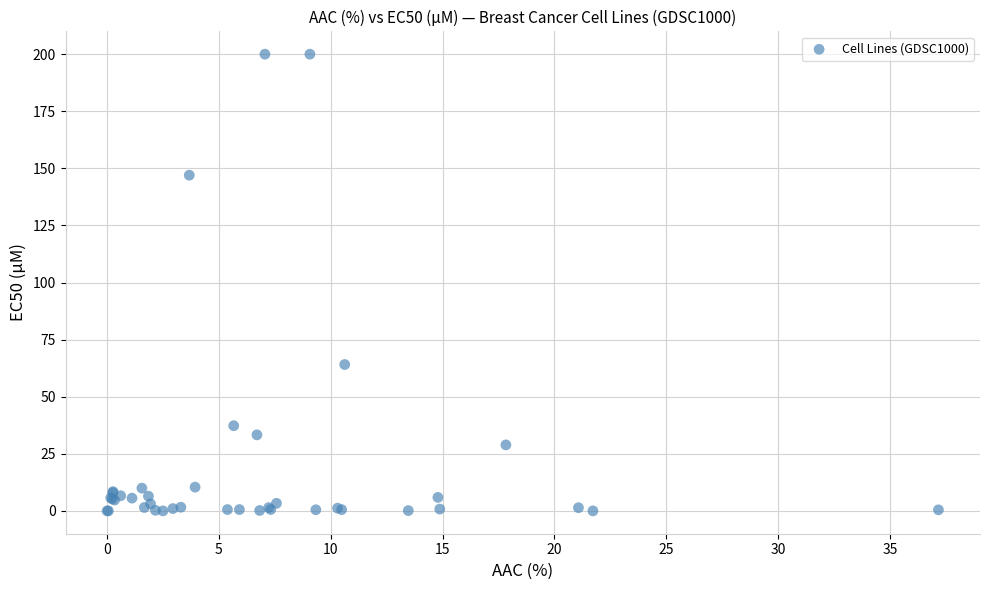

What Y value in the scatter plot is closest to 100?

64.1